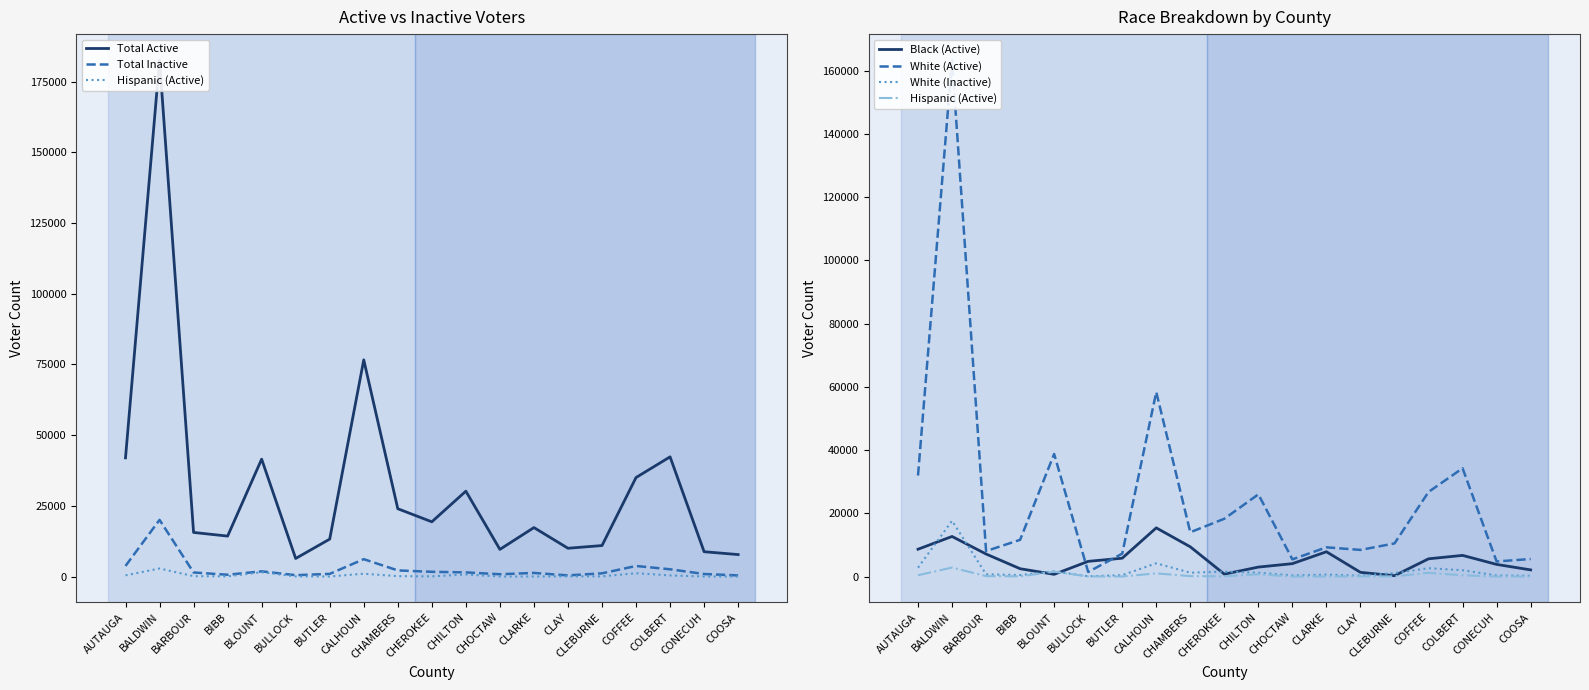

Is it true that Black (Active) equals 6596 at BULLOCK?

False